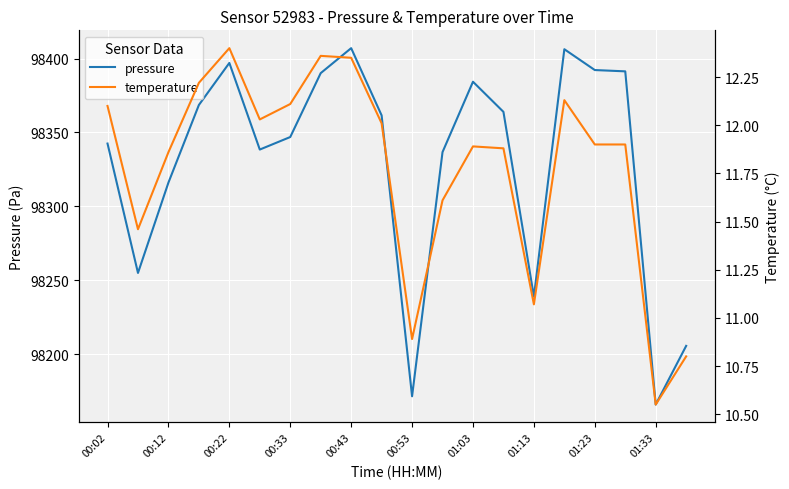

The pressure series shows 98171.5 at 00:53. True or false?

True